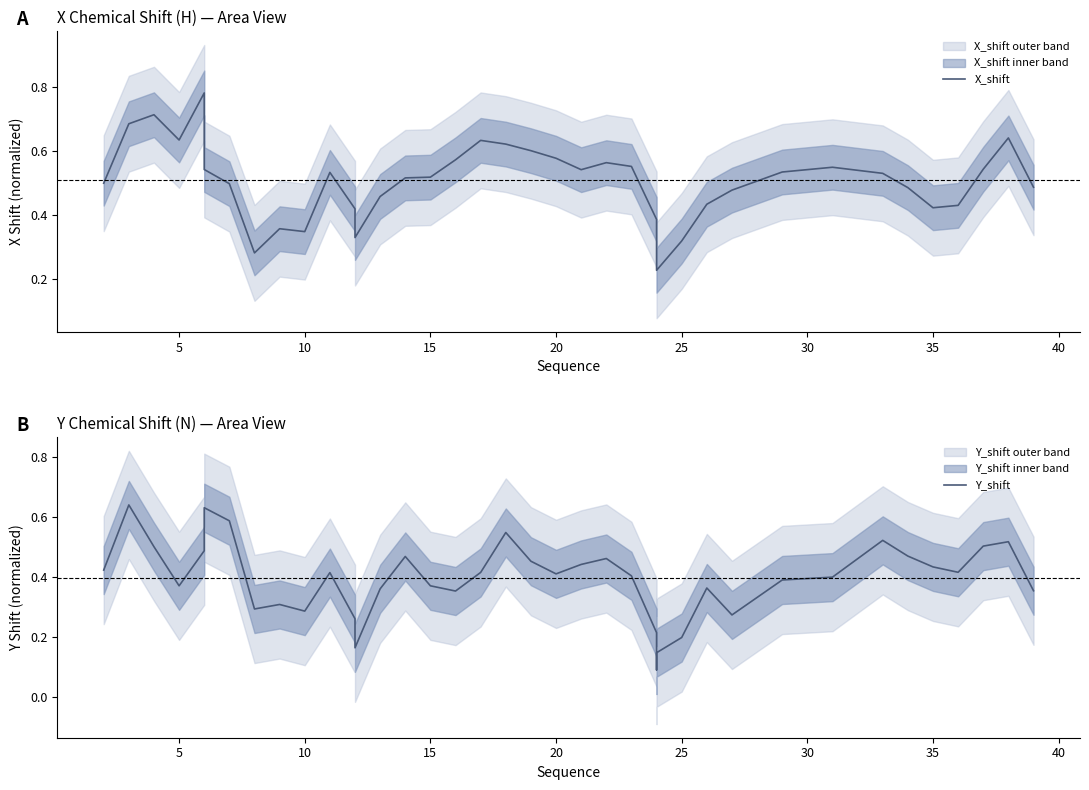

How many interior local valleys does the Y_shift series have?

9